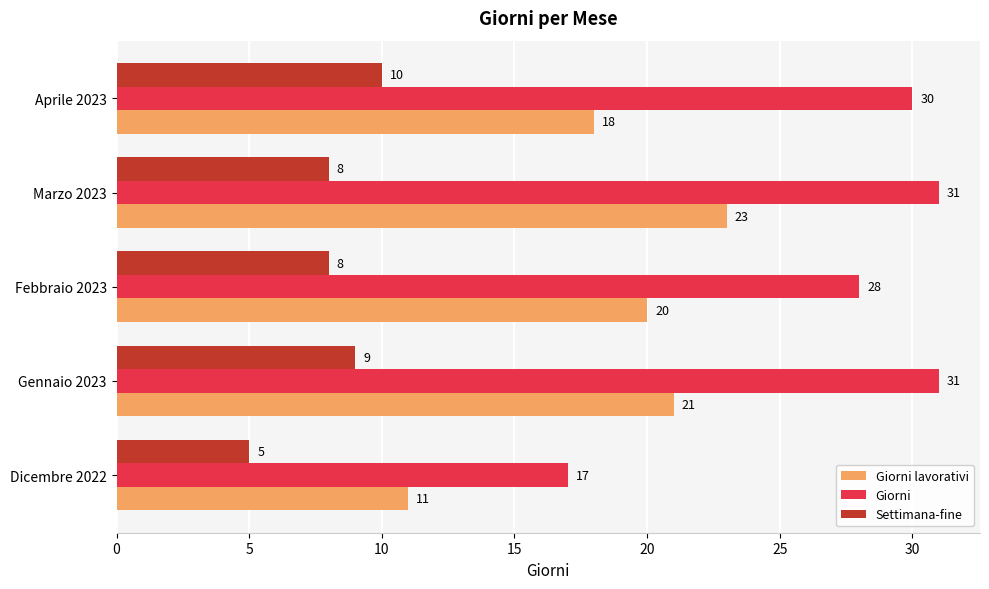

How many values in the Settimana-fine series are below 8?

1